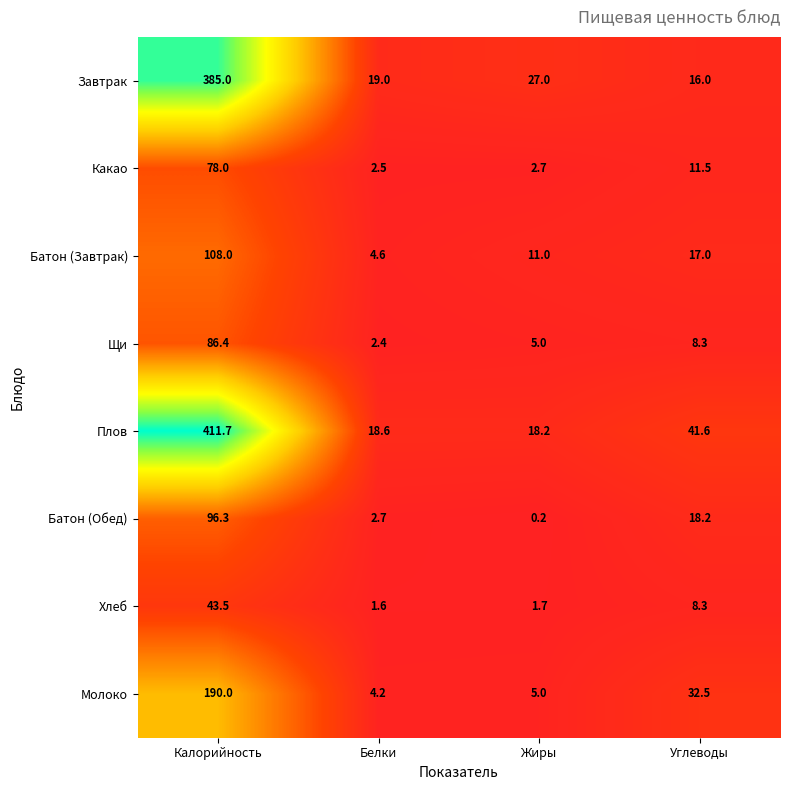

Is the value of Плов at Белки greater than the value of Батон (Обед) at Калорийность?

No